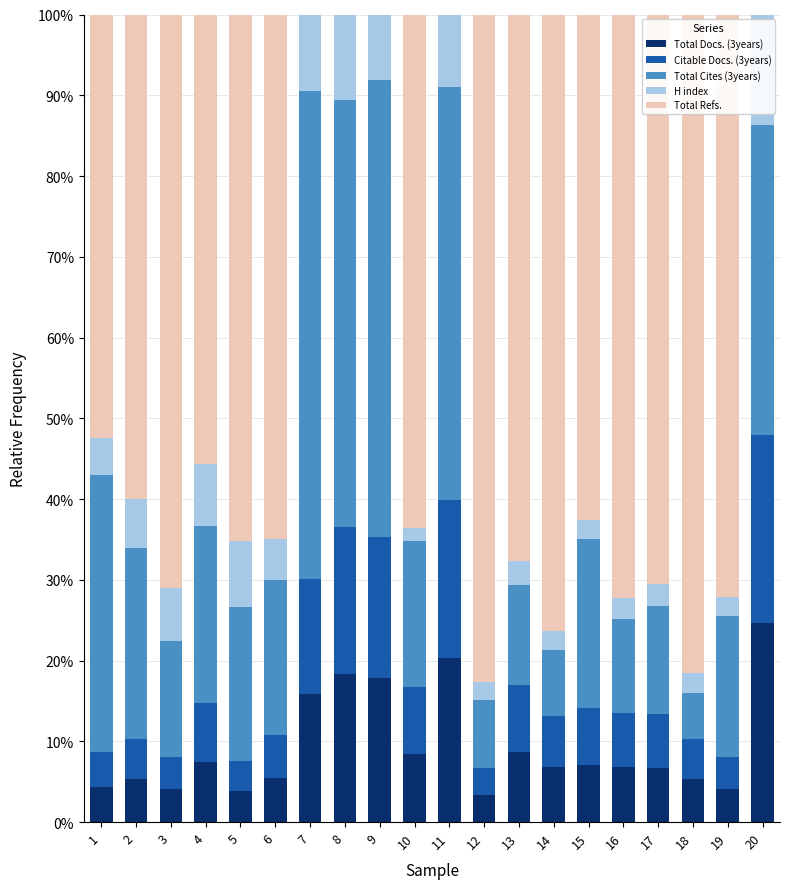

What is the total value across all series at 19?

100.0